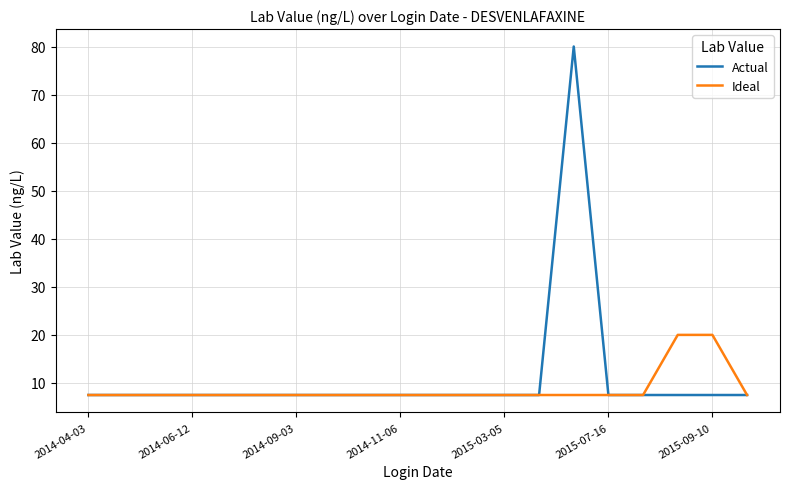

What is the smallest value displayed?

7.5